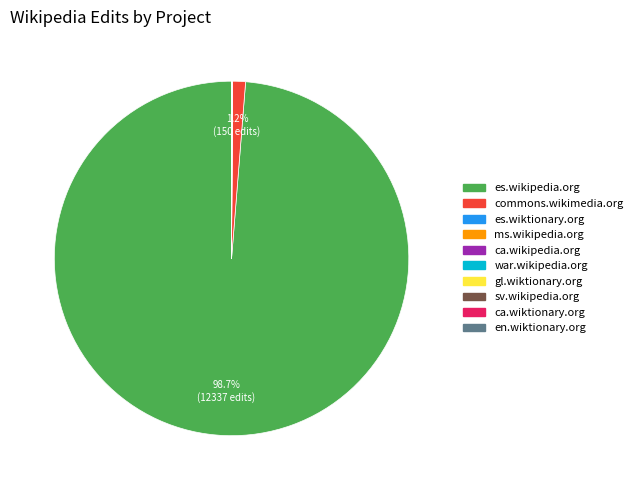

What is the largest slice in the pie chart?

es.wikipedia.org